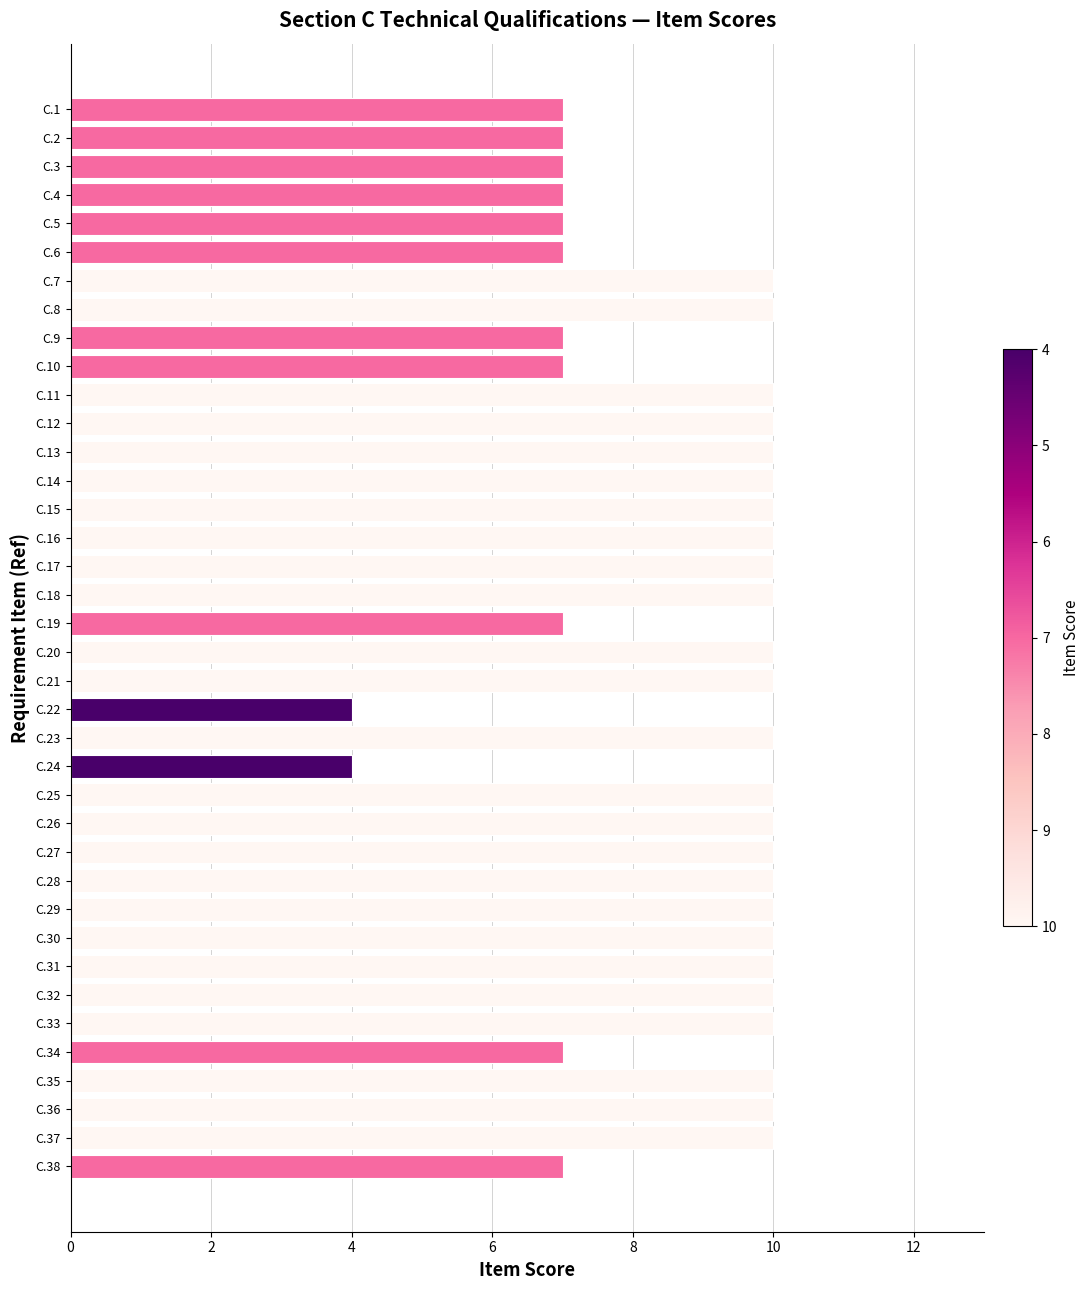

The chart shows a value of 2 at C.12. True or false?

False